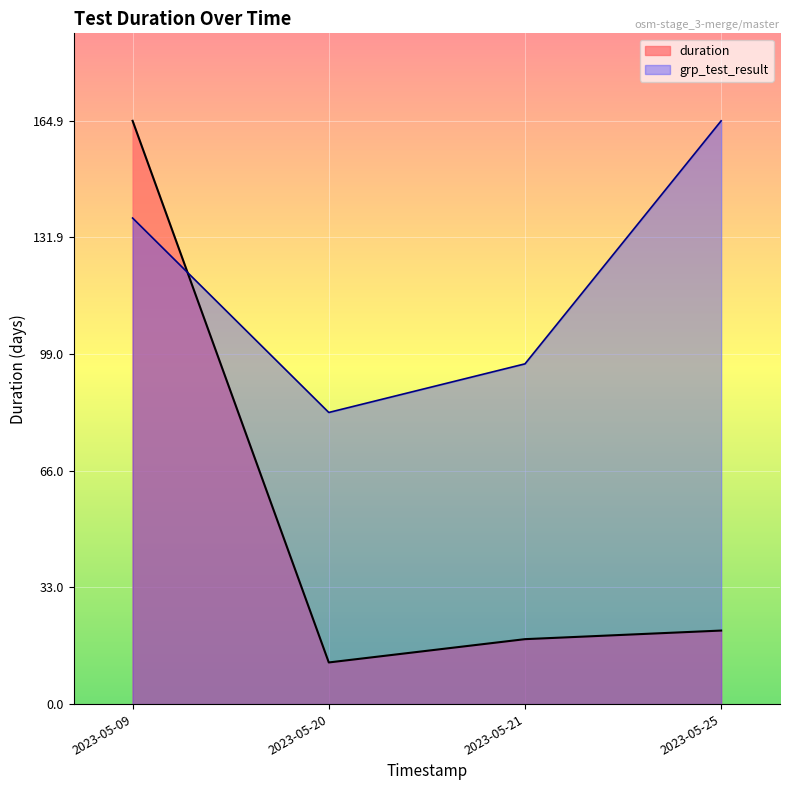

Where do grp_test_result and duration first cross each other?

2023-05-09 and 2023-05-20